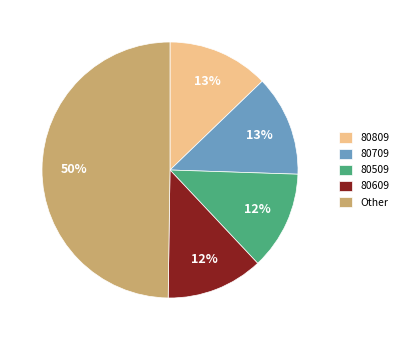

How many slices are in this pie chart?

5